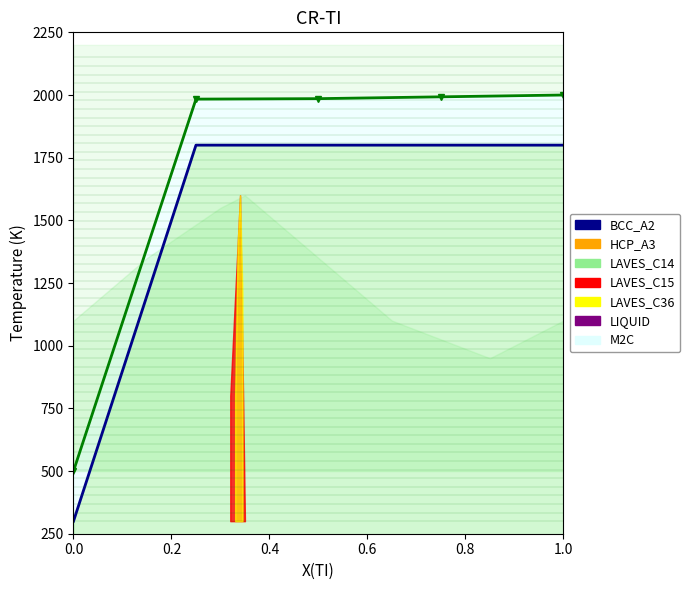

True or false: work_id has a value of 539.5 at 0.4.

False